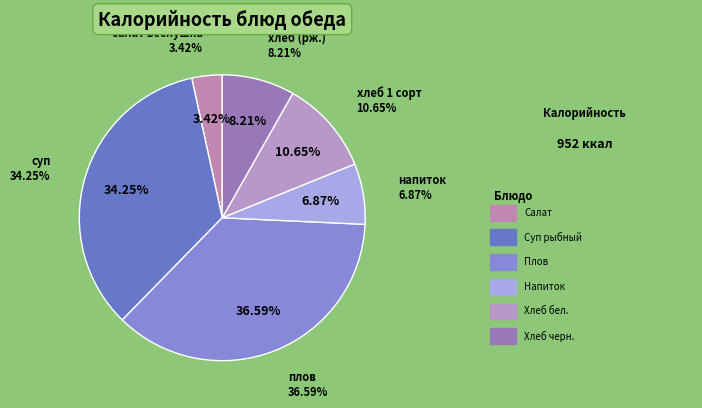

Which category has the smallest portion of the pie?

салат веснушка